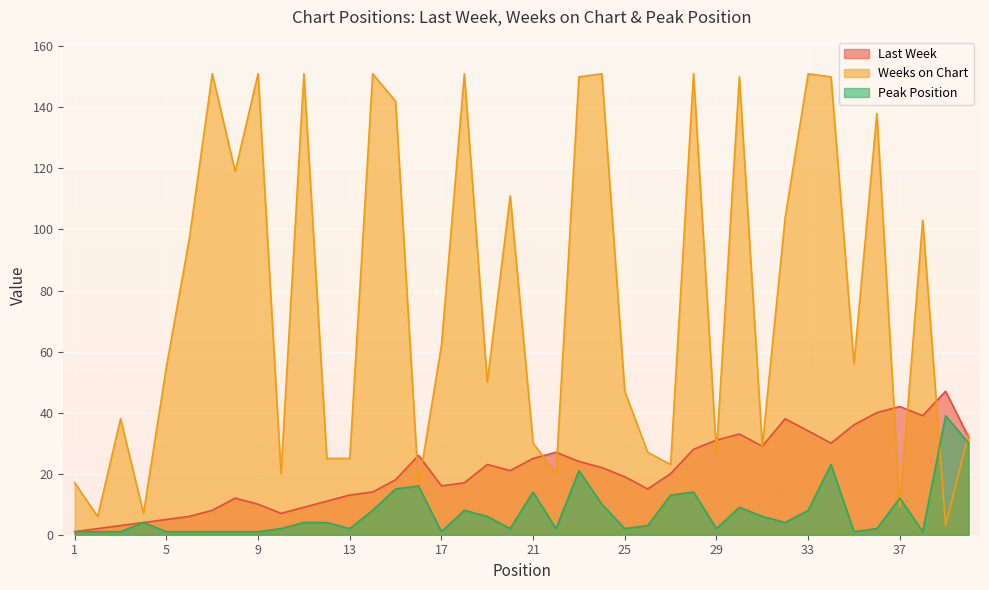

Reading left to right, transcribe all the data shown in this chart.

Last Week: 1	2	3	4	5	6	8	12	10	7	9	11	13	14	18	26	16	17	23	21	25	27	24	22	19	15	20	28	31	33	29	38	34	30	36	40	42	39	47	32
Weeks on Chart: 17	6	38	7	55	97	151	119	151	20	151	25	25	151	142	16	62	151	50	111	30	20	150	151	47	27	23	151	27	150	29	104	151	150	56	138	9	103	3	33
Peak Position: 1	1	1	4	1	1	1	1	1	2	4	4	2	8	15	16	1	8	6	2	14	2	21	10	2	3	13	14	2	9	6	4	8	23	1	2	12	1	39	30